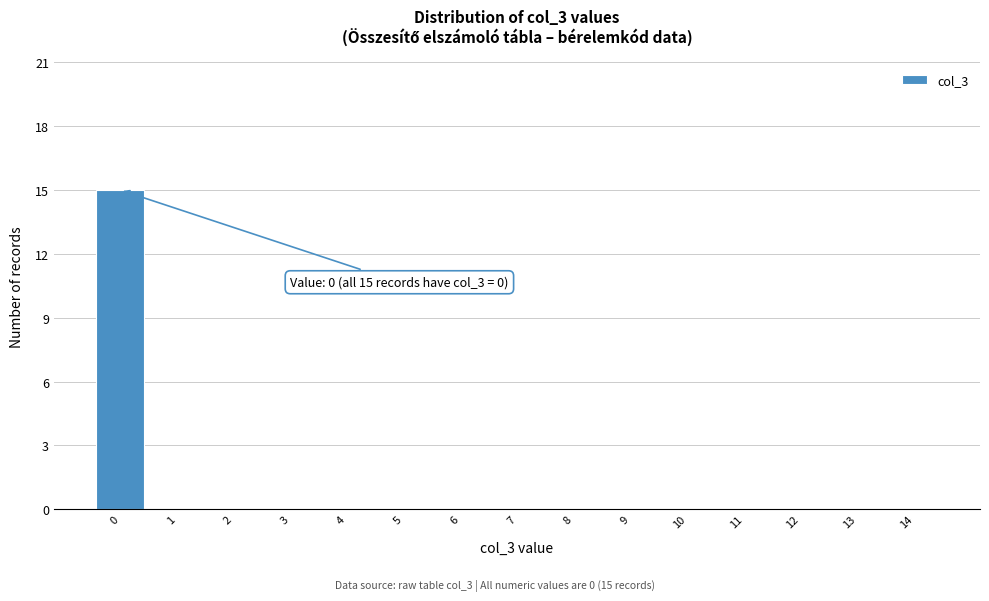

Reading left to right, transcribe all the data shown in this chart.

0=15	1=0	2=0	3=0	4=0	5=0	6=0	7=0	8=0	9=0	10=0	11=0	12=0	13=0	14=0